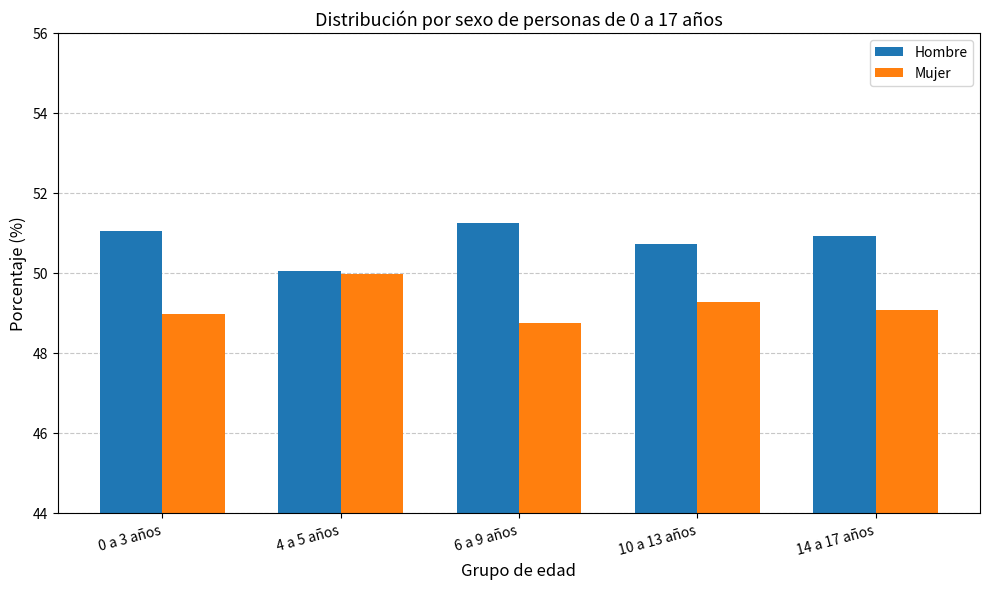

True or false: Hombre has a value of 10.3 at 4 a 5 años.

False